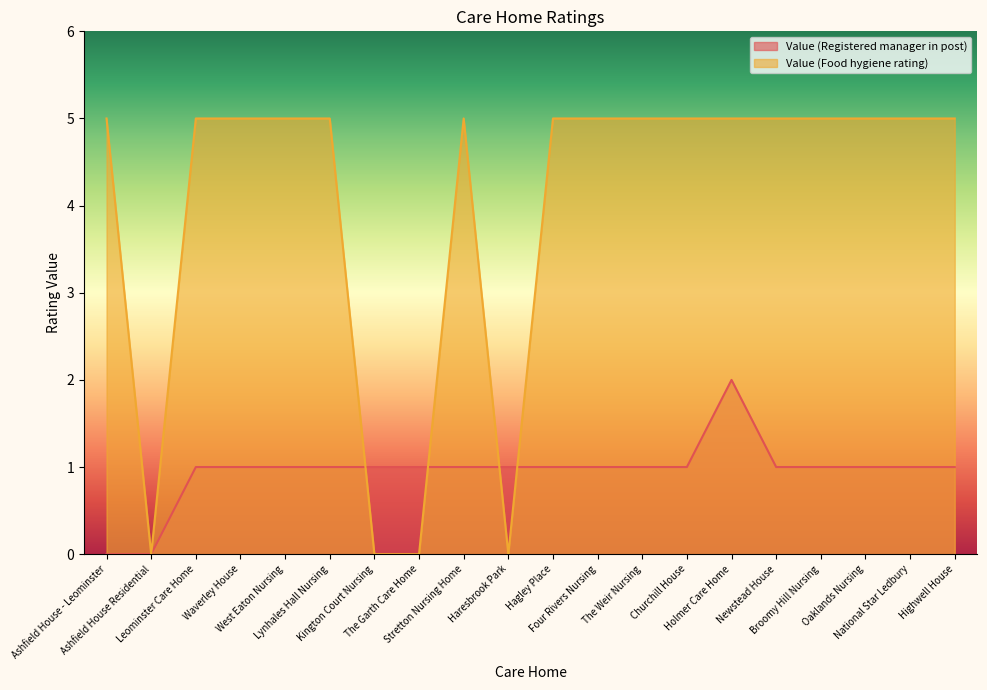

Reading left to right, what are all the values shown in this chart?

Value (Registered manager in post): 0	0	1	1	1	1	1	1	1	1	1	1	1	1	2	1	1	1	1	1
Value (Food hygiene rating): 5	0	5	5	5	5	0	0	5	0	5	5	5	5	5	5	5	5	5	5